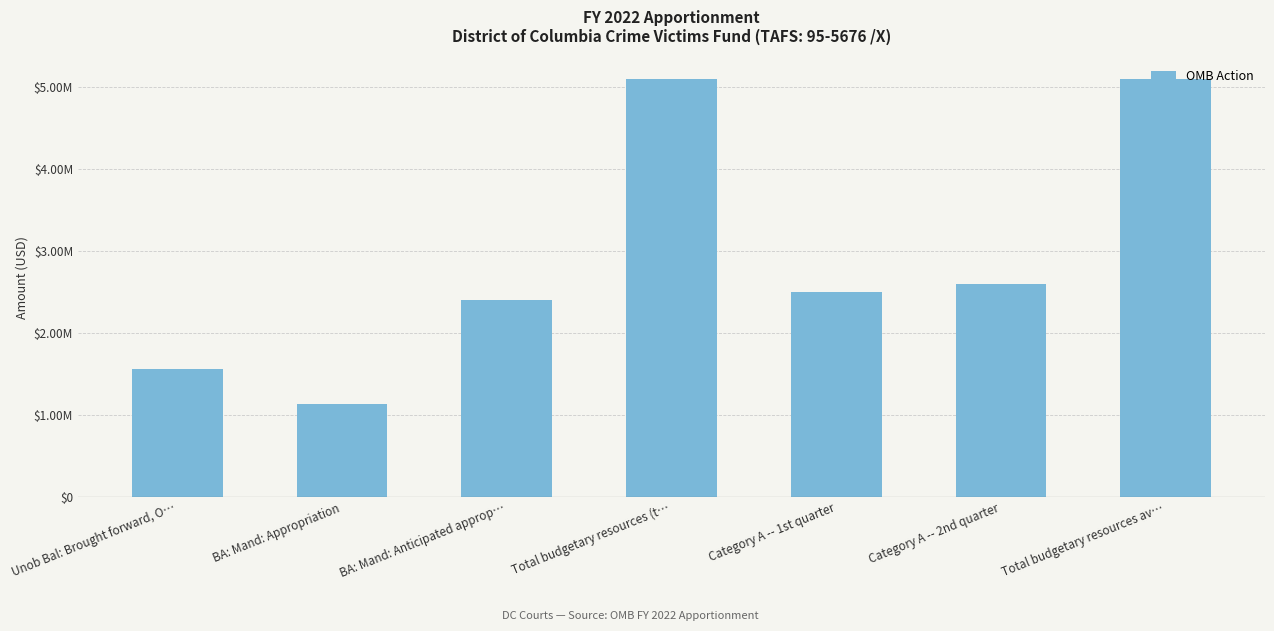

What is the label of the 1st bar from the left?

Unob Bal: Brought forward, O…